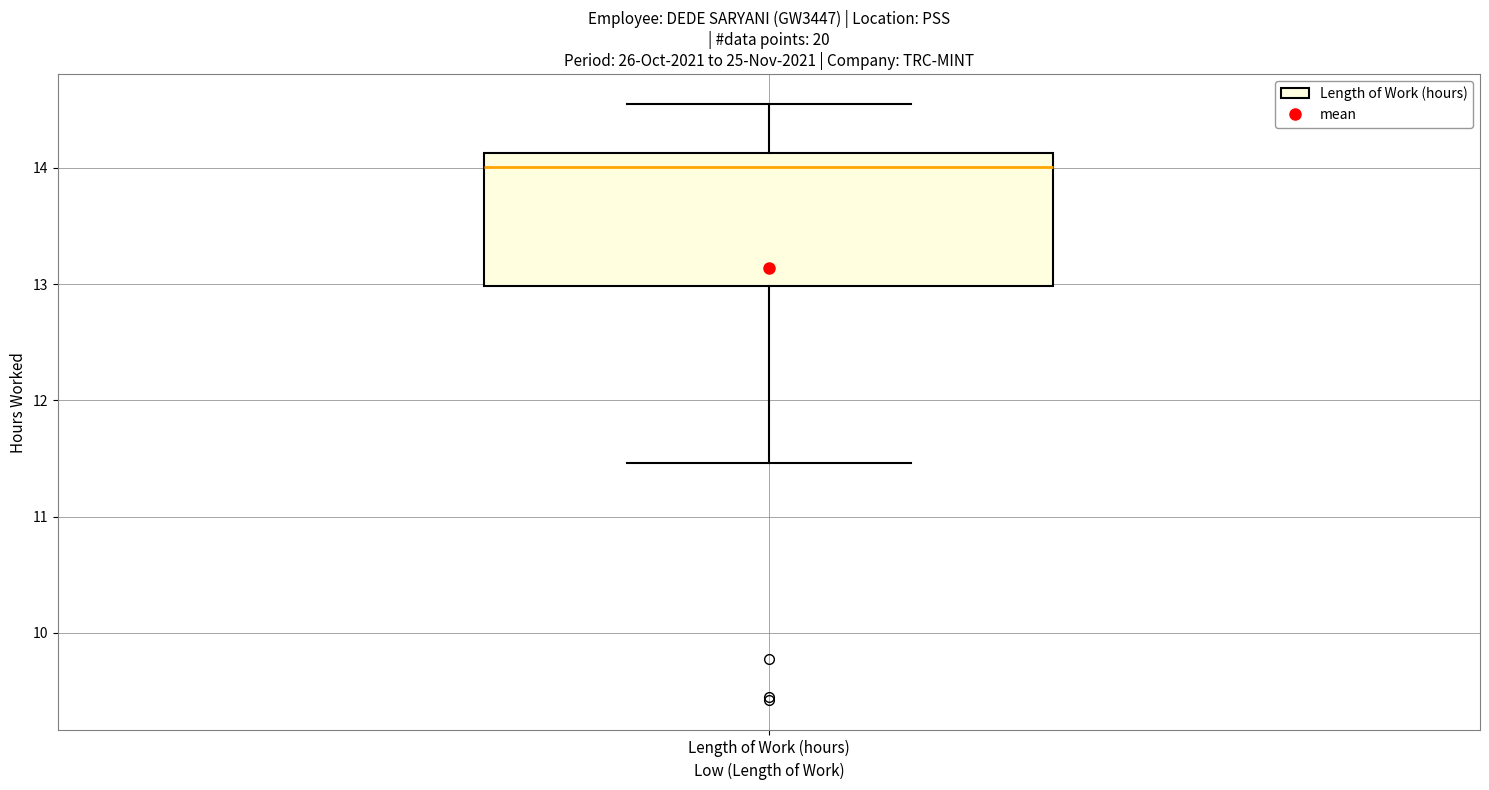

Read this box plot against the y-axis: the position of the median line, the range covered by the box, and the ends of both whiskers. The values are not printed on the chart, so give them approximately, as read against the axis.

median 14.0, box 13.0 to 14.1, whiskers 11.5 to 14.6